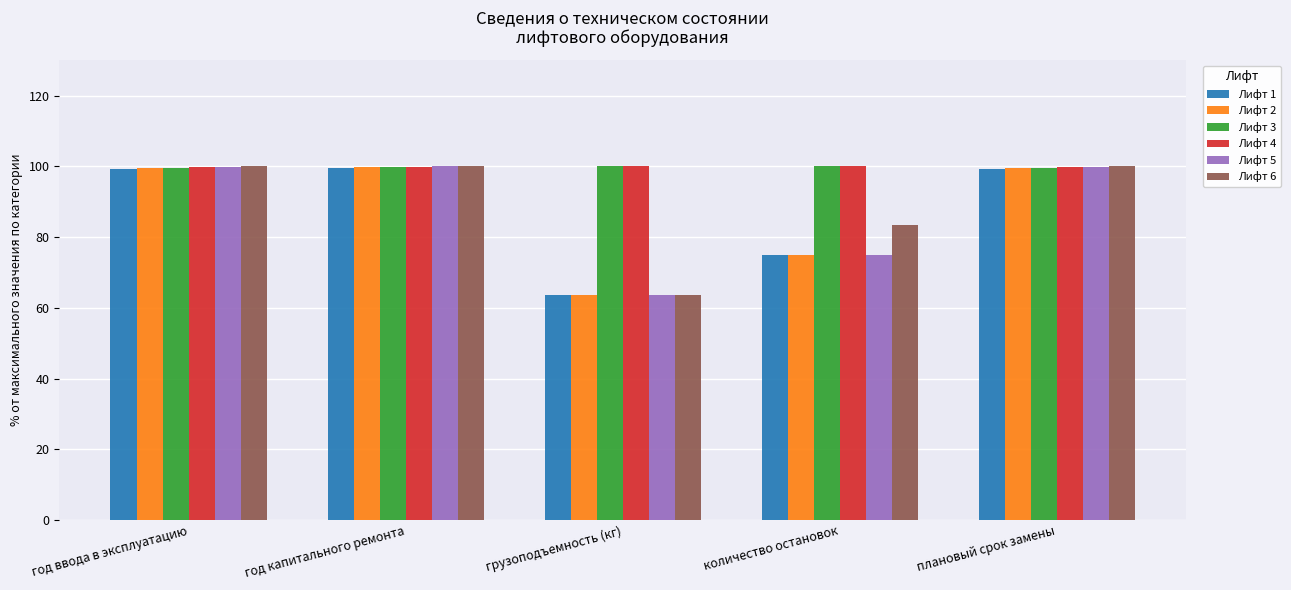

What is the total value across all series at грузоподъемность (кг)?

454.0